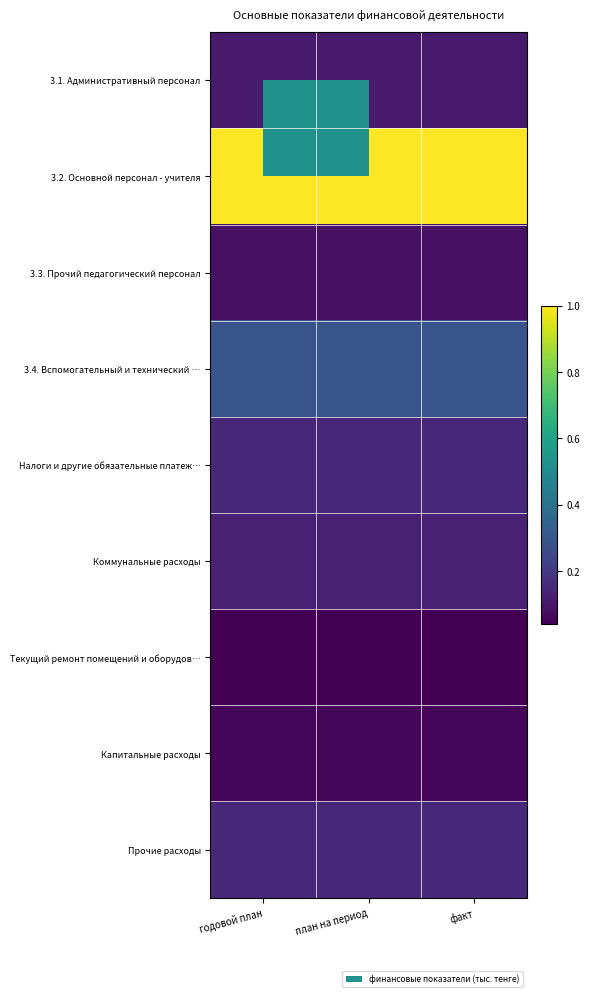

How many series are shown in this chart?

9